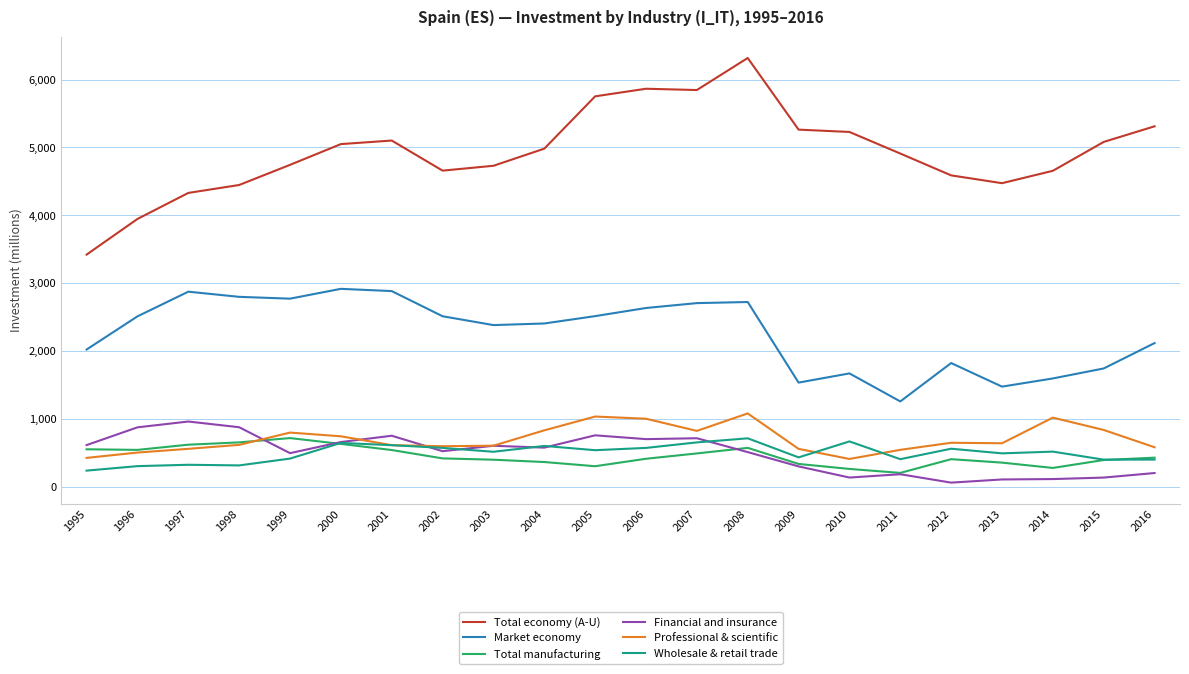

True or false: Financial and insurance has more than 0 points higher than both neighbors.

True